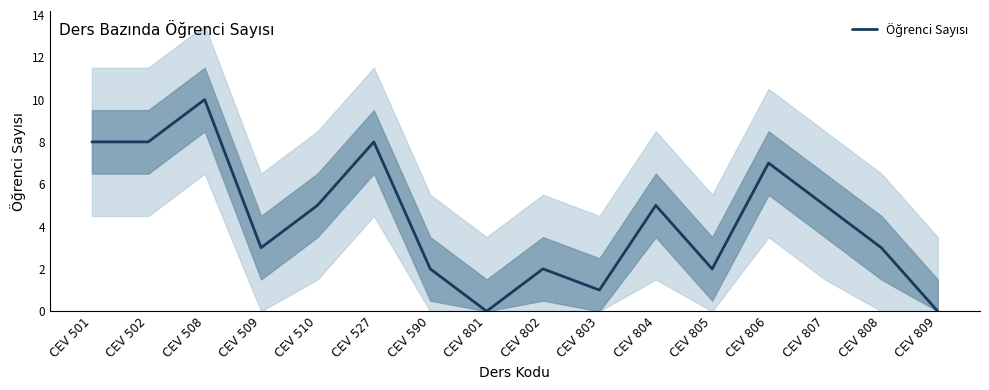

Rank the categories by value from lowest to highest.

CEV 801, CEV 809, CEV 803, CEV 590, CEV 802, CEV 805, CEV 509, CEV 808, CEV 510, CEV 804, CEV 807, CEV 806, CEV 501, CEV 502, CEV 527, CEV 508